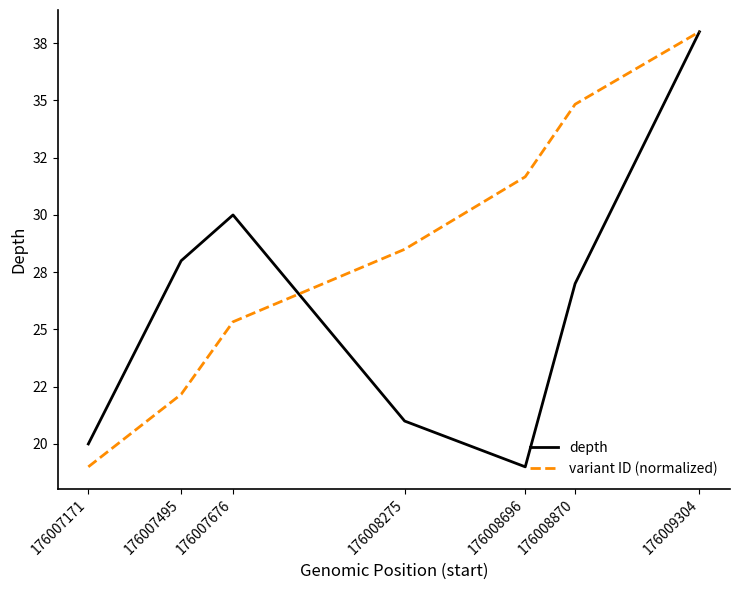

True or false: depth and variant ID (normalized) intersect in this chart.

True